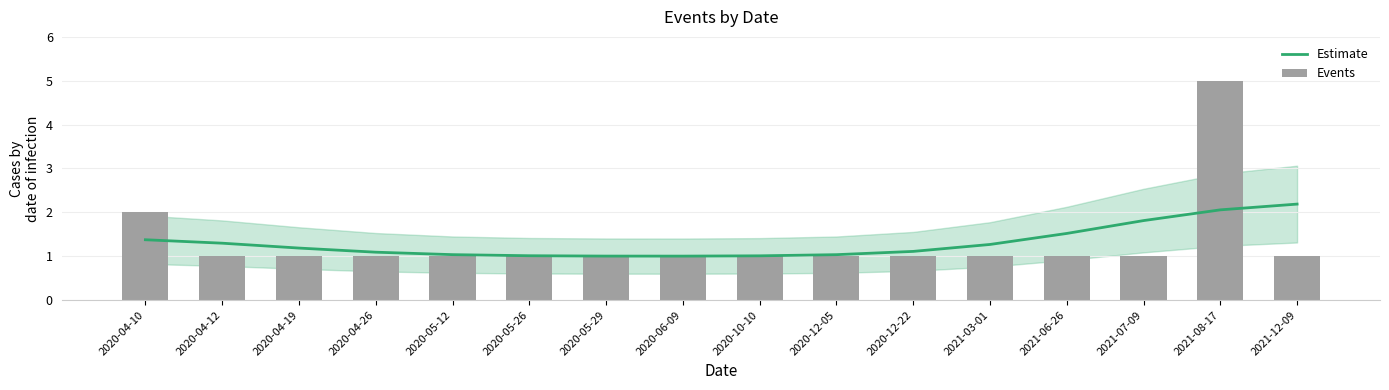

Which series has the widest spread of values?

Events